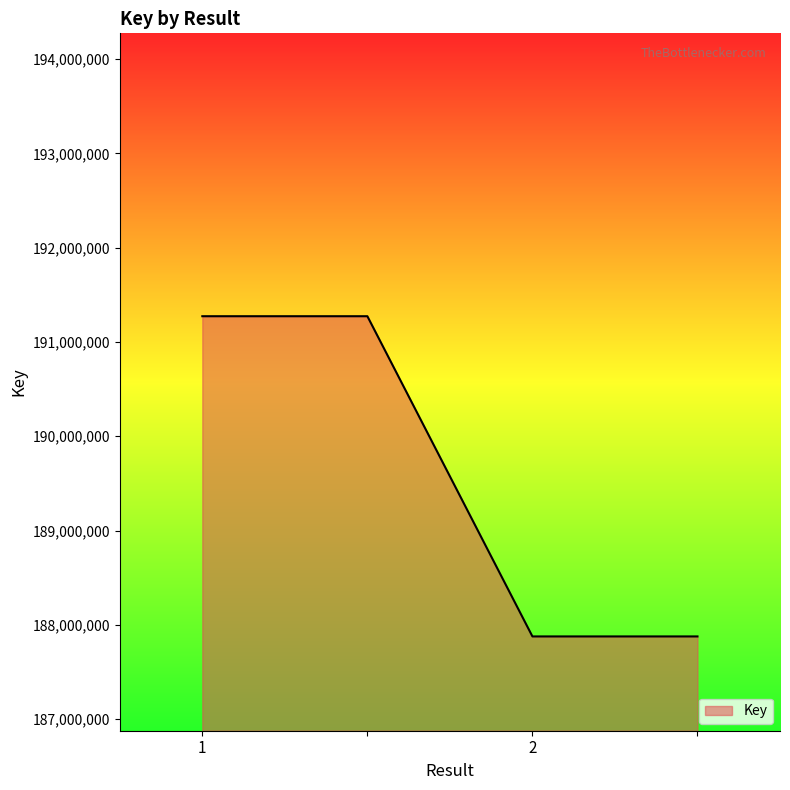

True or false: there are more than 1 points higher than both neighbors.

False